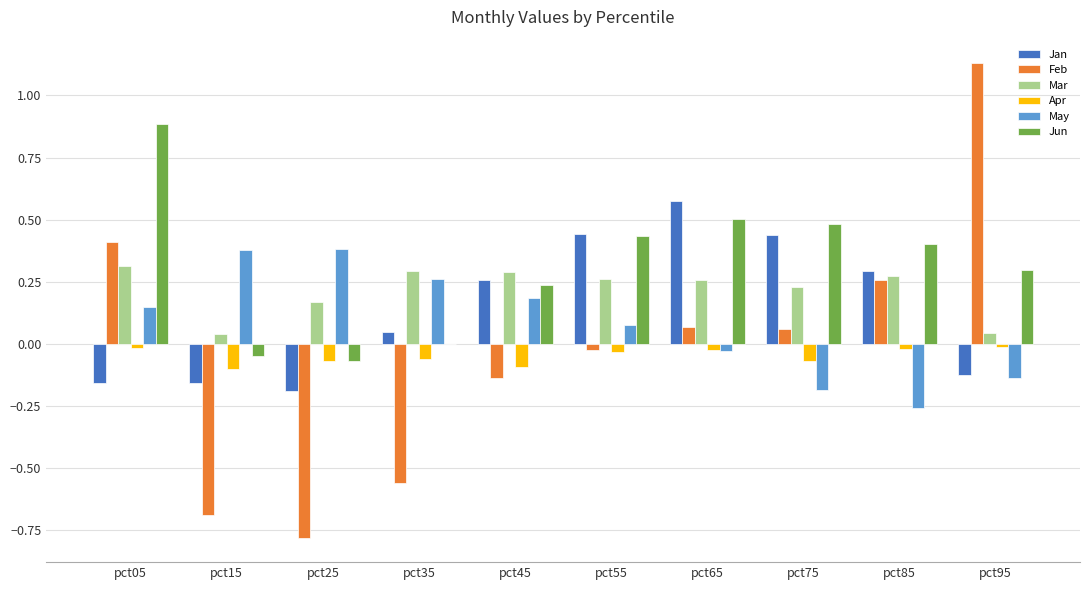

What is the sum of all May values?

0.8